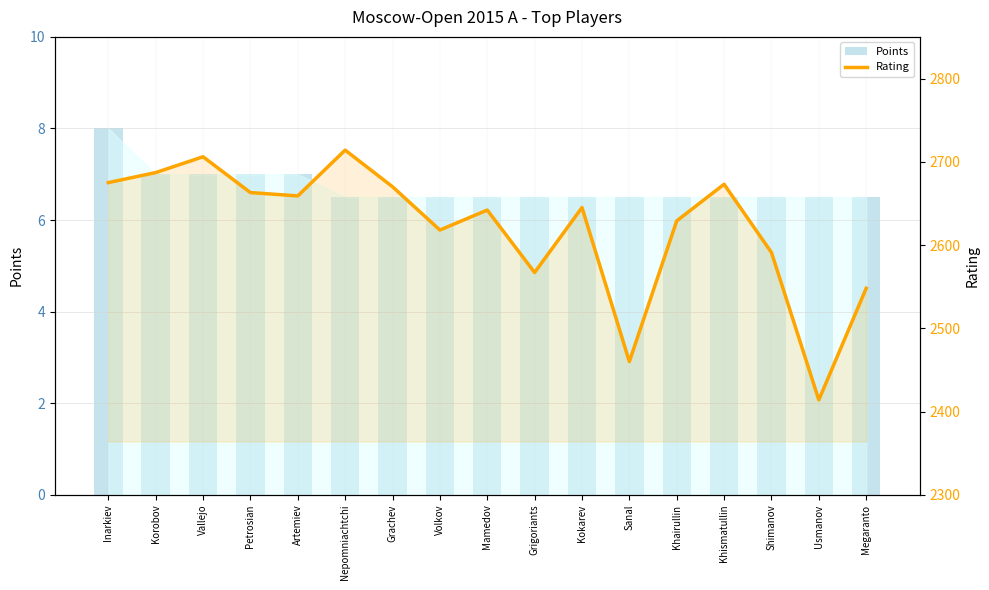

What is the approximate value of Points at Nepomniachtchi?

6.5